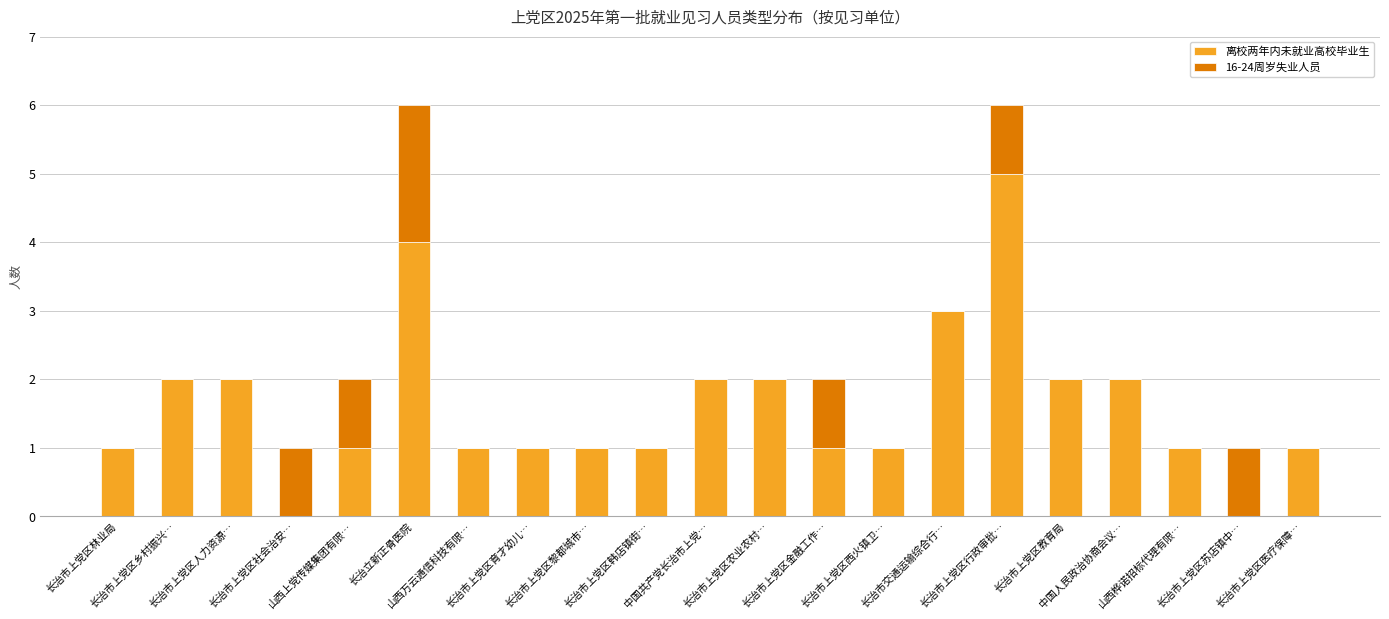

What is the maximum value for 离校两年内未就业高校毕业生?

5